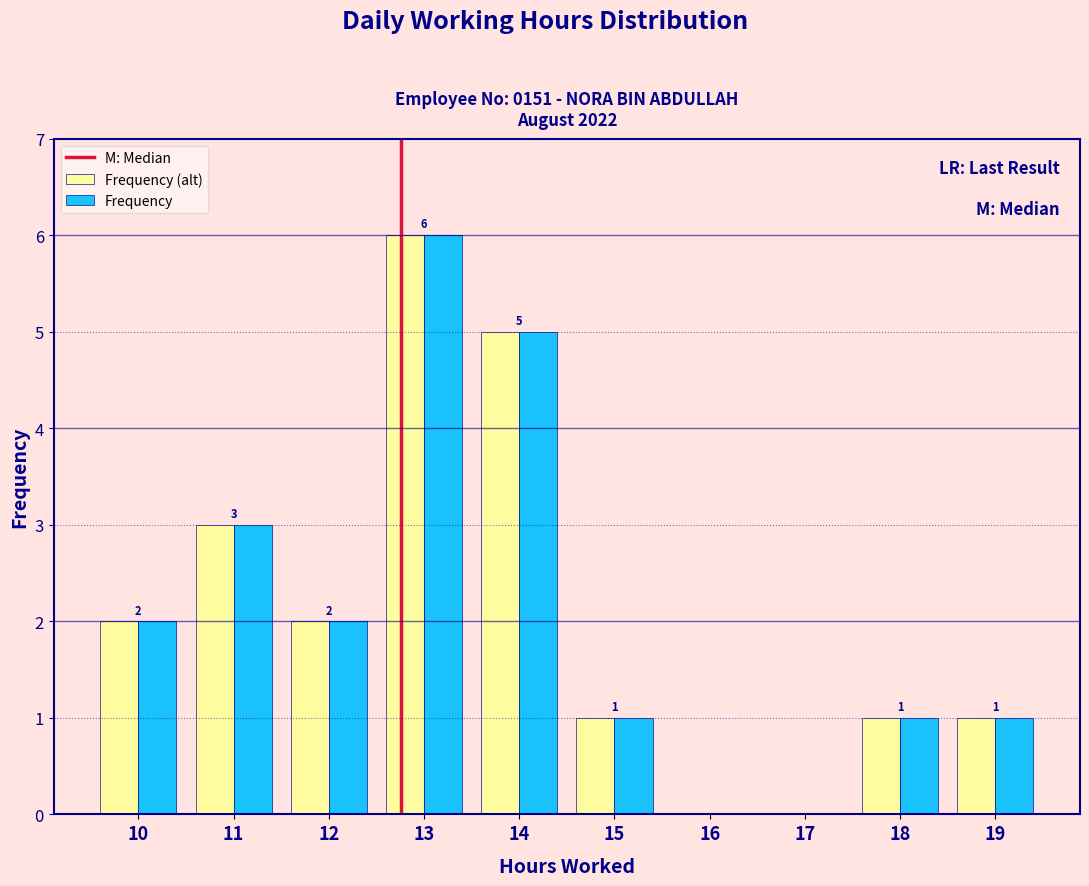

Reading left to right, extract all data points from this chart.

Frequency (alt): 10=2	11=3	12=2	13=6	14=5	15=1	16=0	17=0	18=1	19=1
Frequency: 10=2	11=3	12=2	13=6	14=5	15=1	16=0	17=0	18=1	19=1